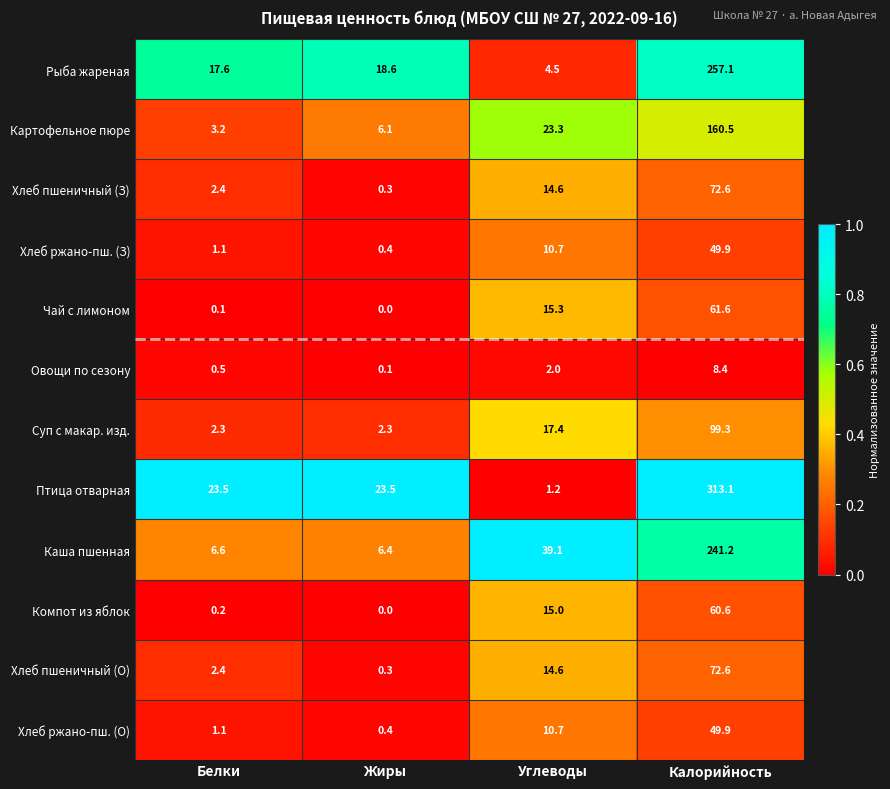

Is it true that Суп с макар. изд. equals 130.2 at Калорийность?

False